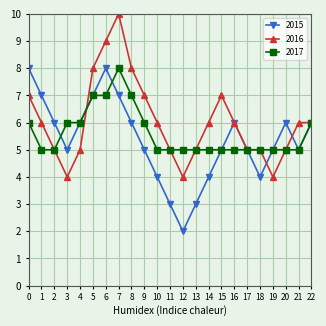

The value of 2016 at 17 is 5. True or false?

True